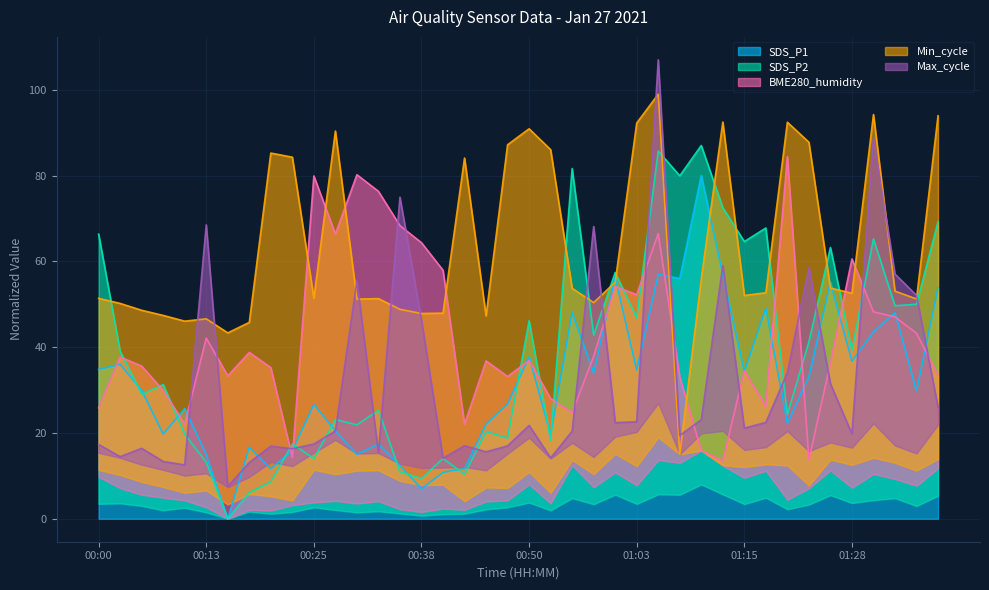

Which category has the highest value in the BME280_humidity series?

01:20